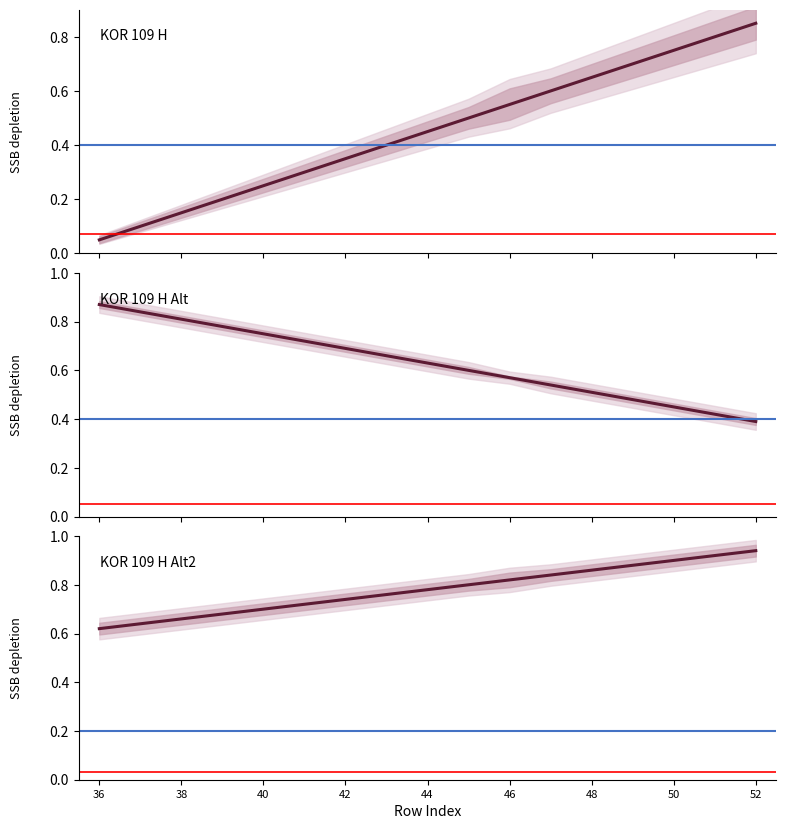

What is the value of the KOR 109 H (Alt 1) point at the 11th from the left?

0.6